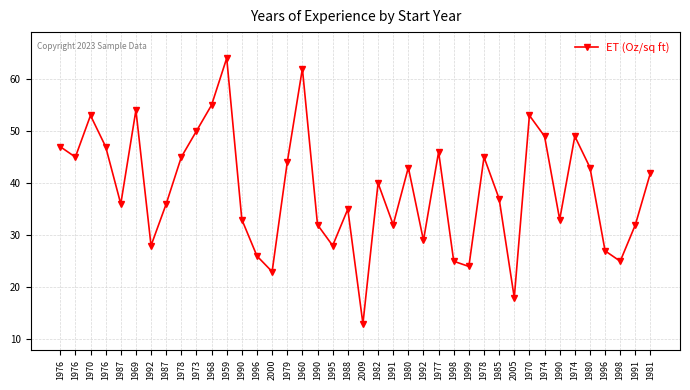

Count the number of categories in the chart.

40